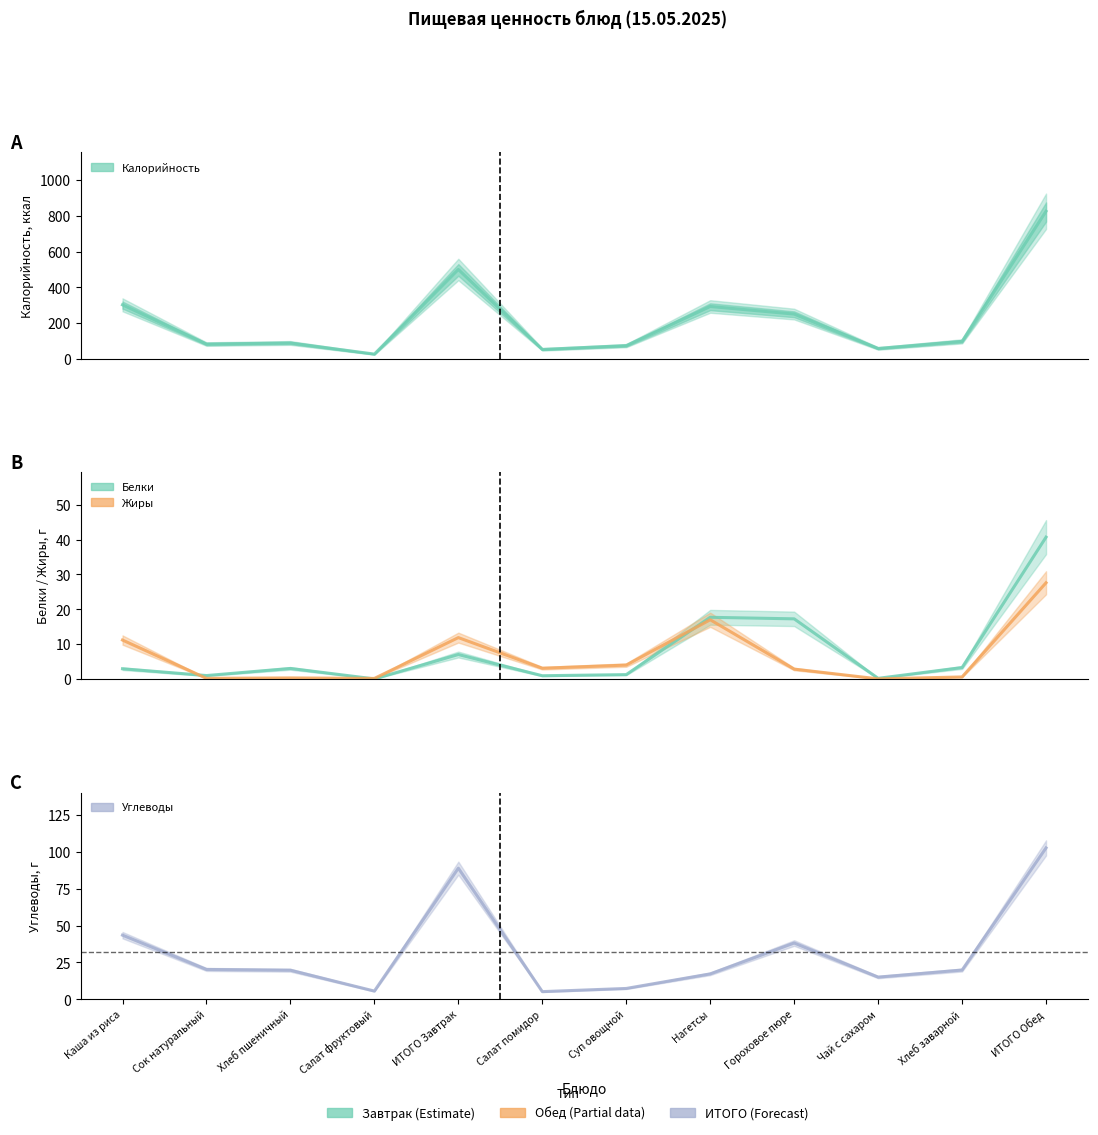

Between which two adjacent categories do Белки and Жиры first intersect?

Каша из риса and Сок натуральный